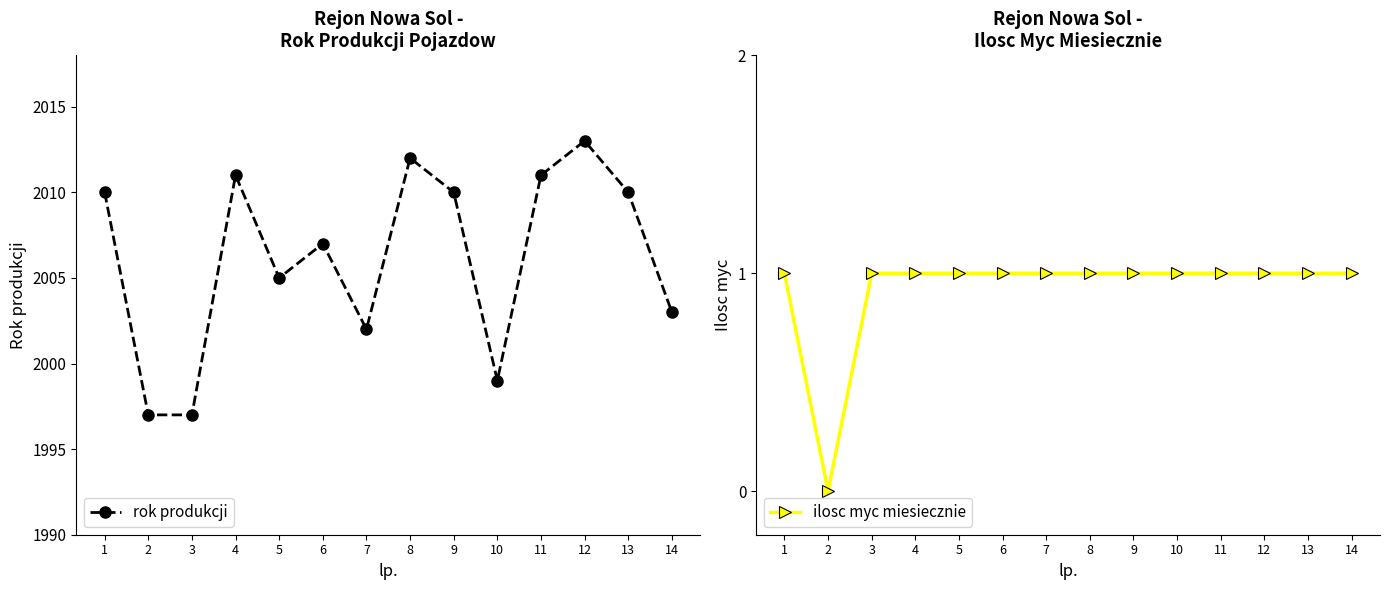

How many data points in rok produkcji are less than 2010?

7